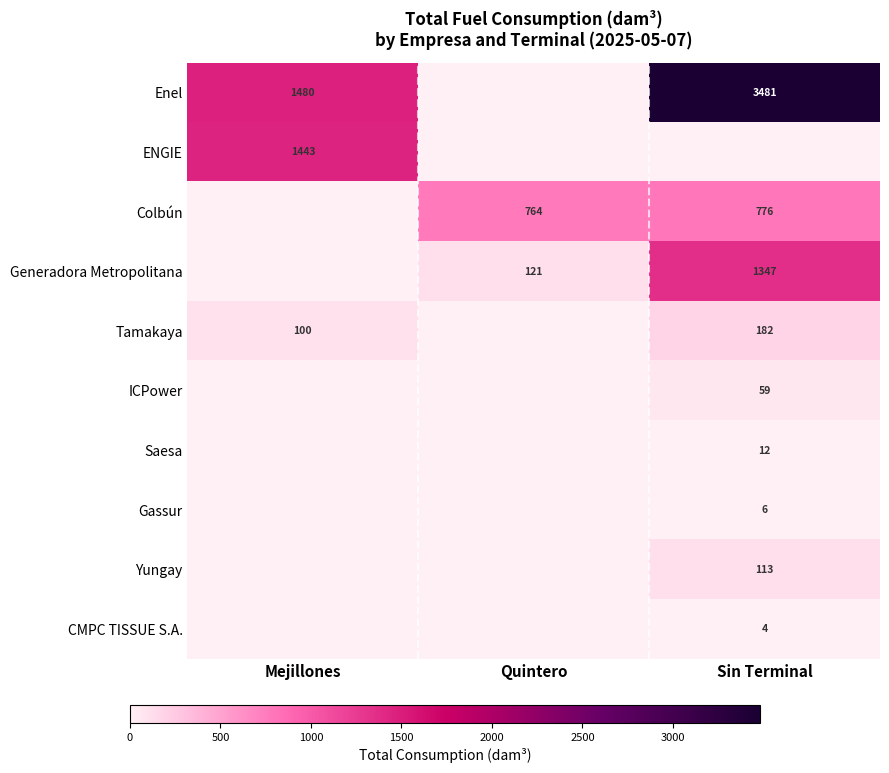

The value of Tamakaya at Mejillones is 46. True or false?

False